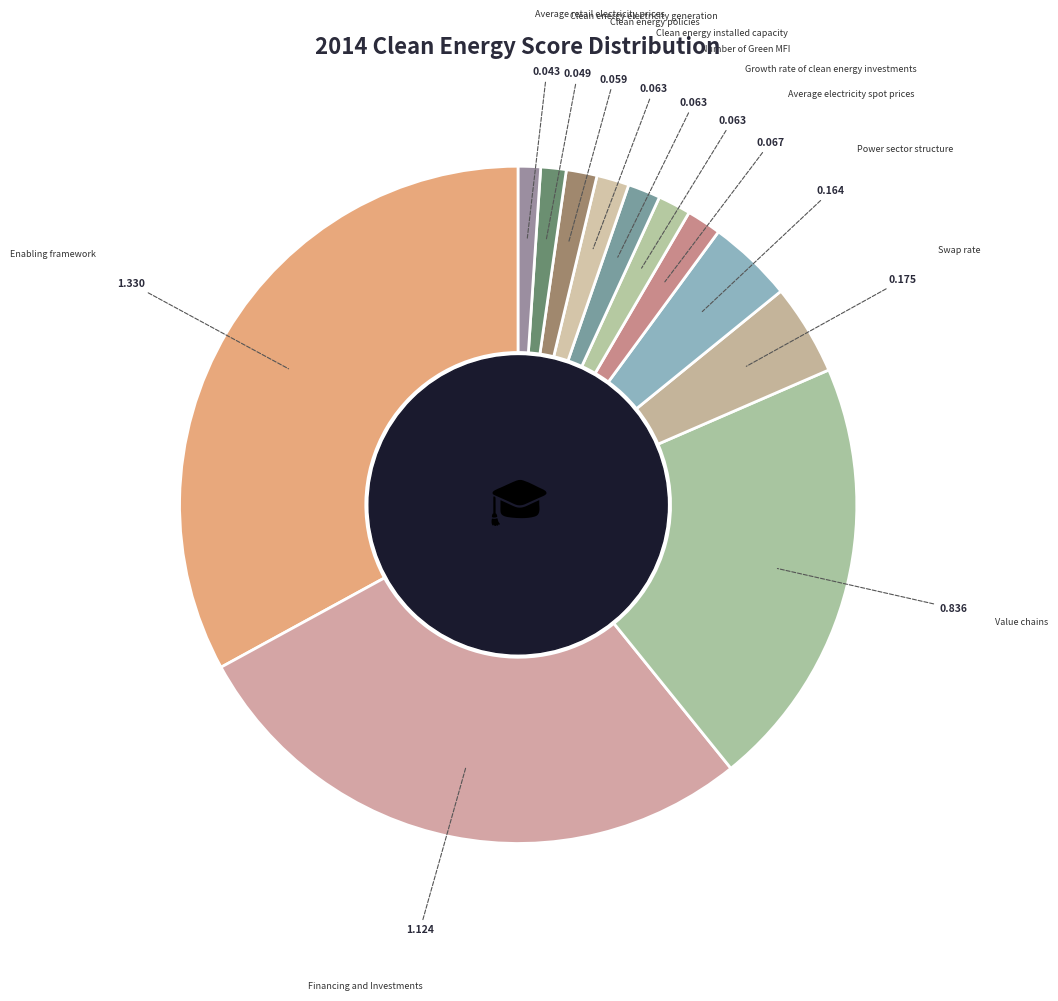

Is there any slice that represents more than half of the pie?

No